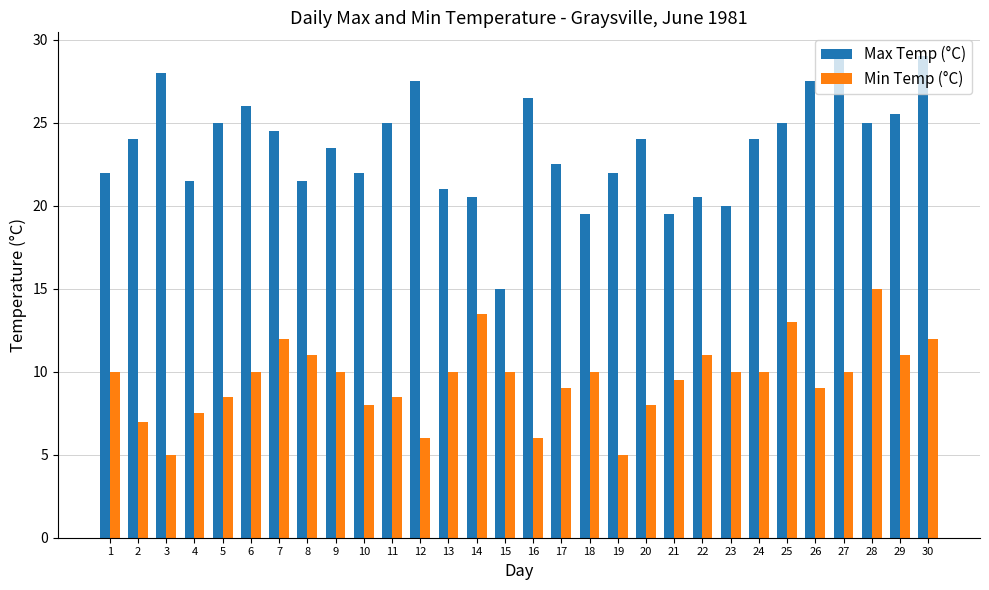

Between 10 and 14, which series saw the biggest shift?

Min Temp (°C)